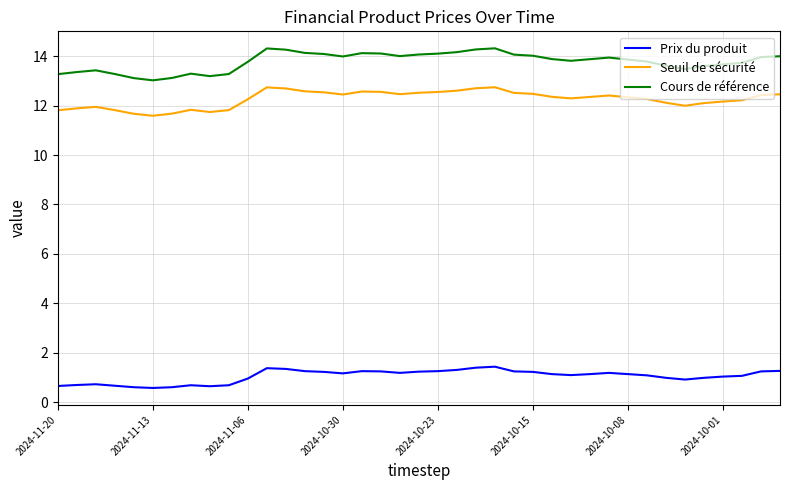

Which series has the largest total across all categories?

Cours de référence